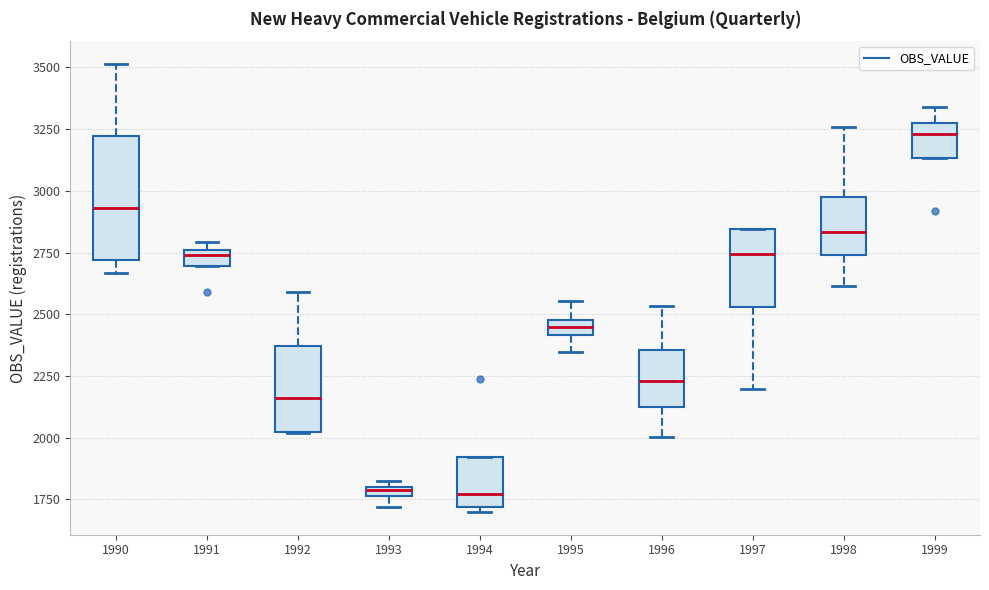

Which box has the highest median line?

1999